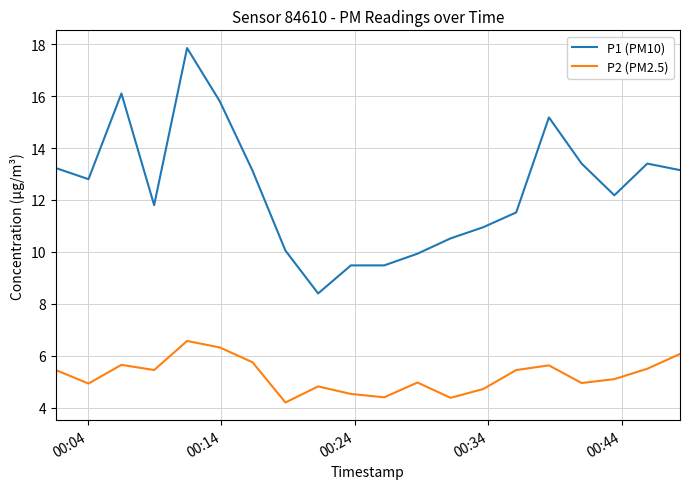

Count the number of categories in the chart.

20